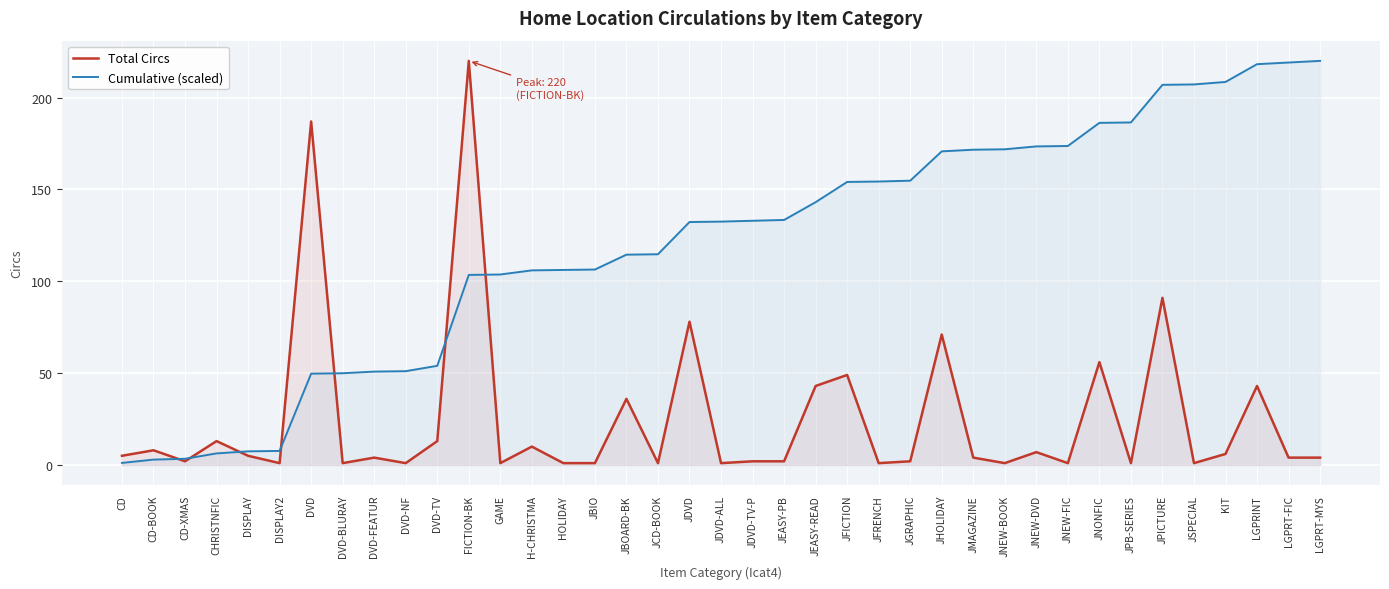

Reading left to right, what are all the values shown in this chart?

Total Circs: 5.0	8.0	2.0	13.0	5.0	1.0	187.0	1.0	4.0	1.0	13.0	220.0	1.0	10.0	1.0	1.0	36.0	1.0	78.0	1.0	2.0	2.0	43.0	49.0	1.0	2.0	71.0	4.0	1.0	7.0	1.0	56.0	1.0	91.0	1.0	6.0	43.0	4.0	4.0
Cumulative (scaled): 1.1	2.9	3.4	6.3	7.4	7.6	49.7	49.9	50.8	51.1	54.0	103.5	103.7	106.0	106.2	106.4	114.5	114.7	132.3	132.5	132.9	133.4	143.1	154.1	154.3	154.8	170.7	171.6	171.9	173.4	173.7	186.3	186.5	207.0	207.2	208.5	218.2	219.1	220.0